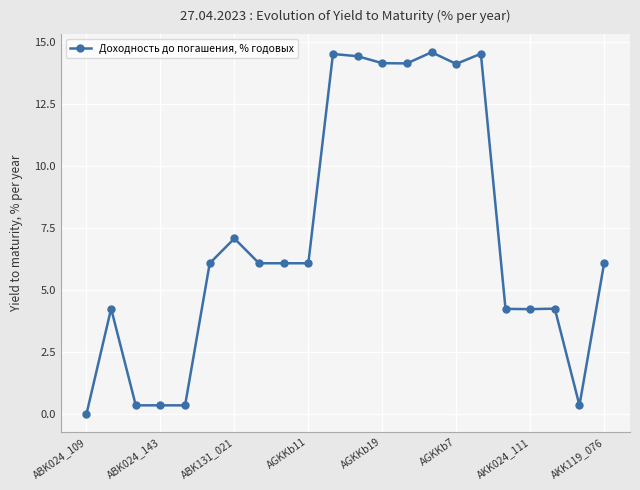

True or false: there are more than 1 points higher than both neighbors.

True